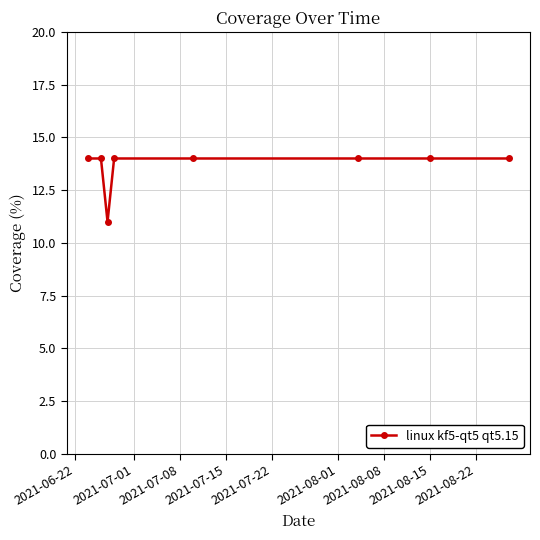

What is the difference between the maximum and minimum values?

3